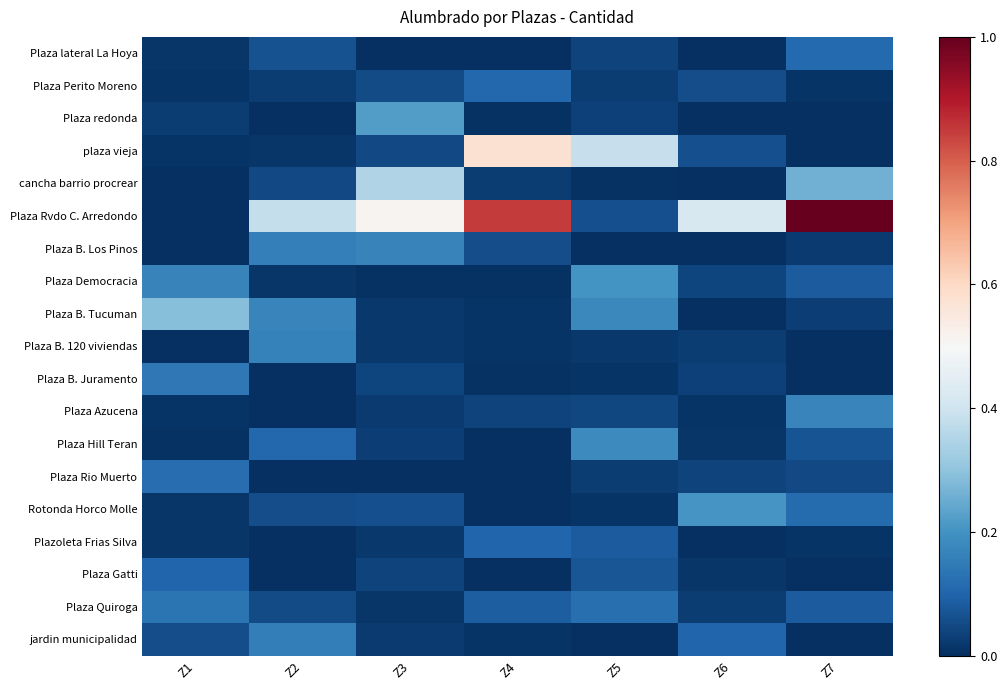

Between Z3 and Z7, which series saw the biggest shift?

Plaza Rvdo C. Arredondo